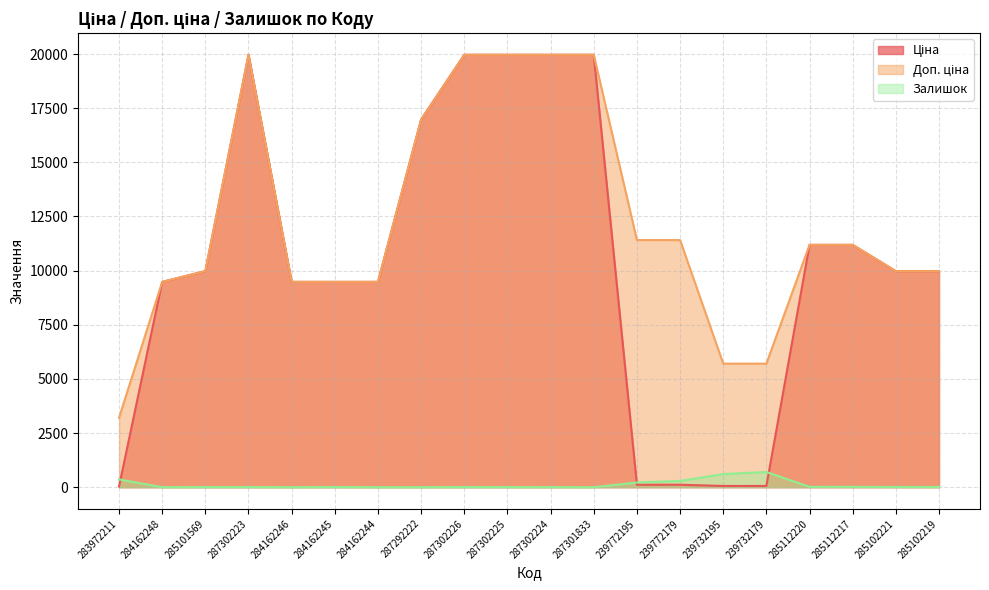

Does the chart have visible grid lines?

Yes